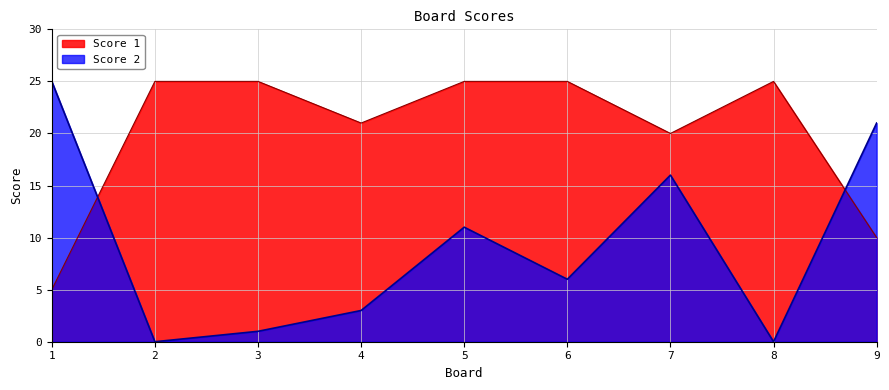

Reading right to left, what are all the values shown in this chart?

Score 1: 9=10	8=25	7=20	6=25	5=25	4=21	3=25	2=25	1=5
Score 2: 9=21	8=0	7=16	6=6	5=11	4=3	3=1	2=0	1=25